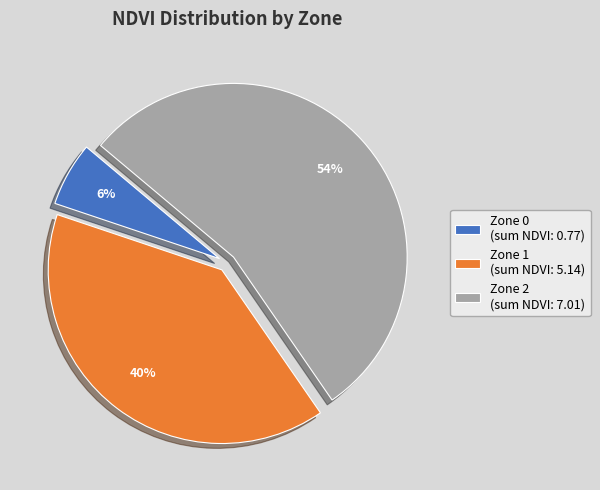

How many slices are in this pie chart?

3